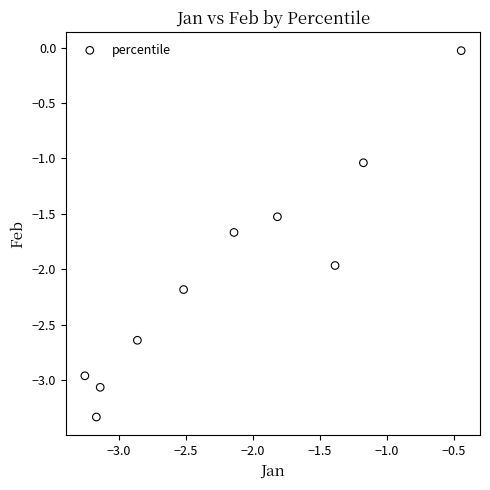

What is the range of Y values (max minus min)?

3.3